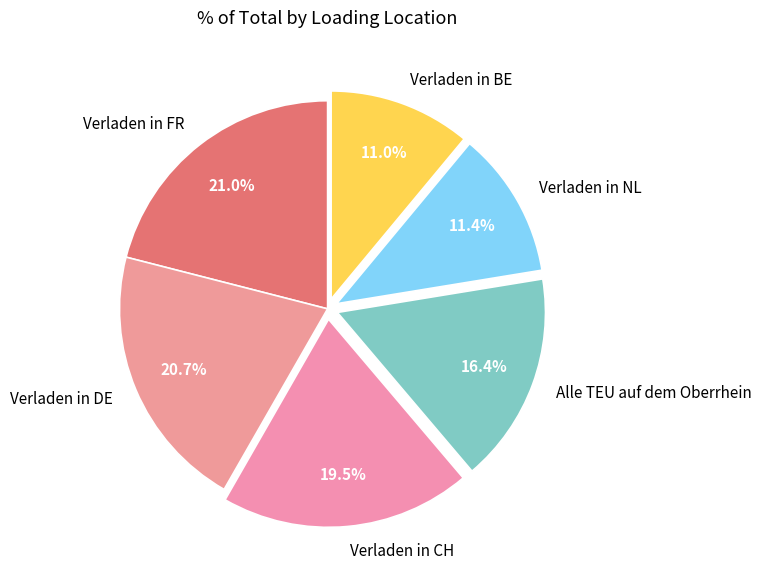

Approximately how many times larger is the value at Verladen in FR compared to Verladen in CH?

1.1